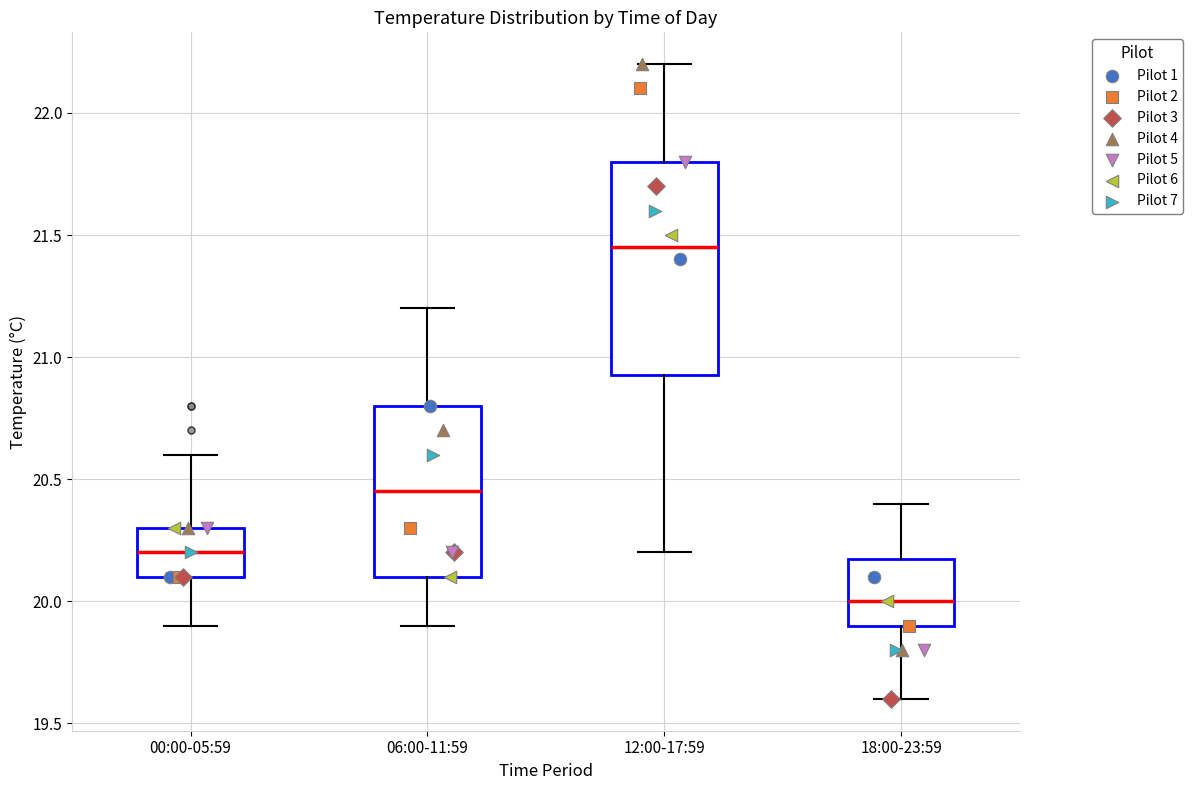

Comparing the boxes themselves (not the whiskers), which one is the tallest?

12:00-17:59